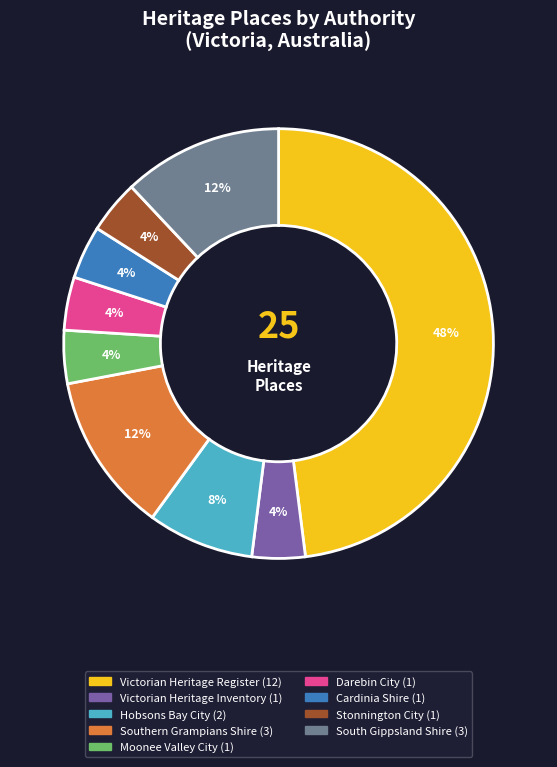

Is there a majority slice in this chart?

No